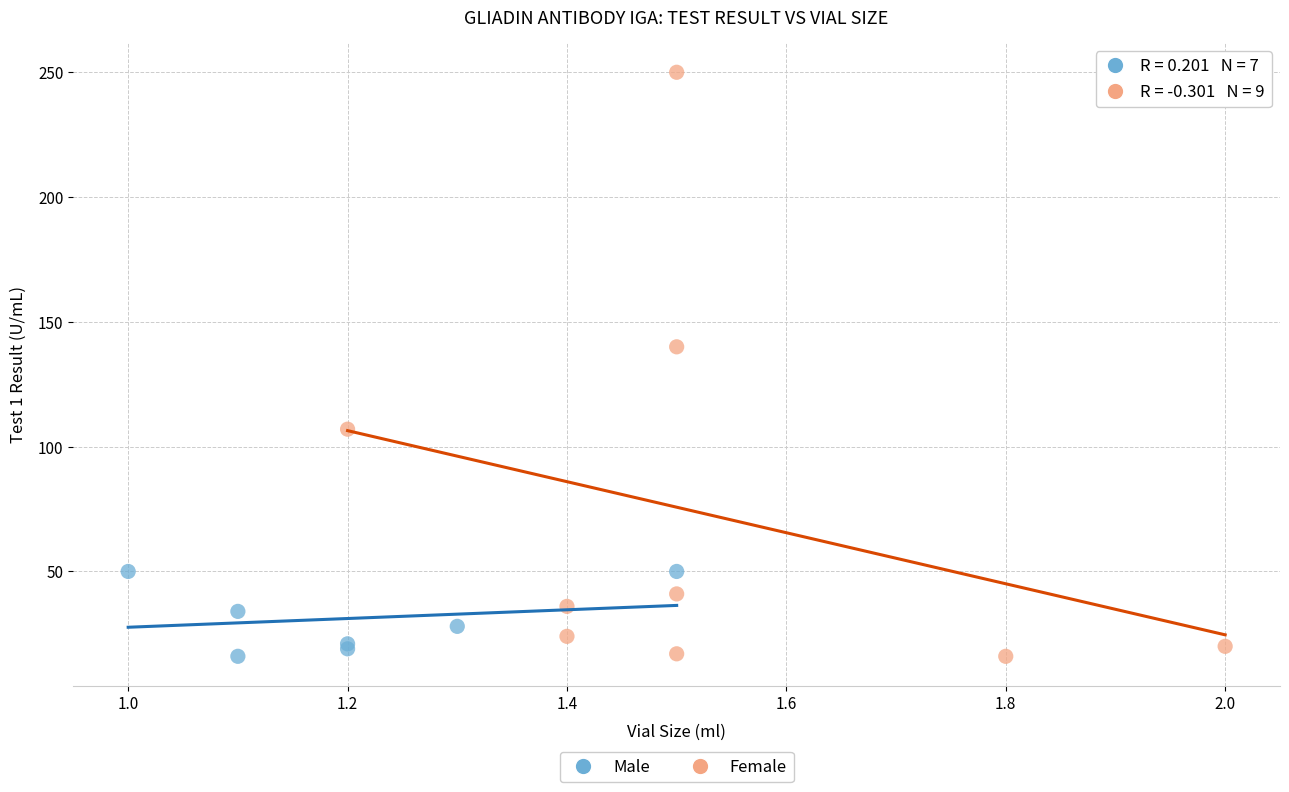

Which series has the widest spread of Y values?

Female